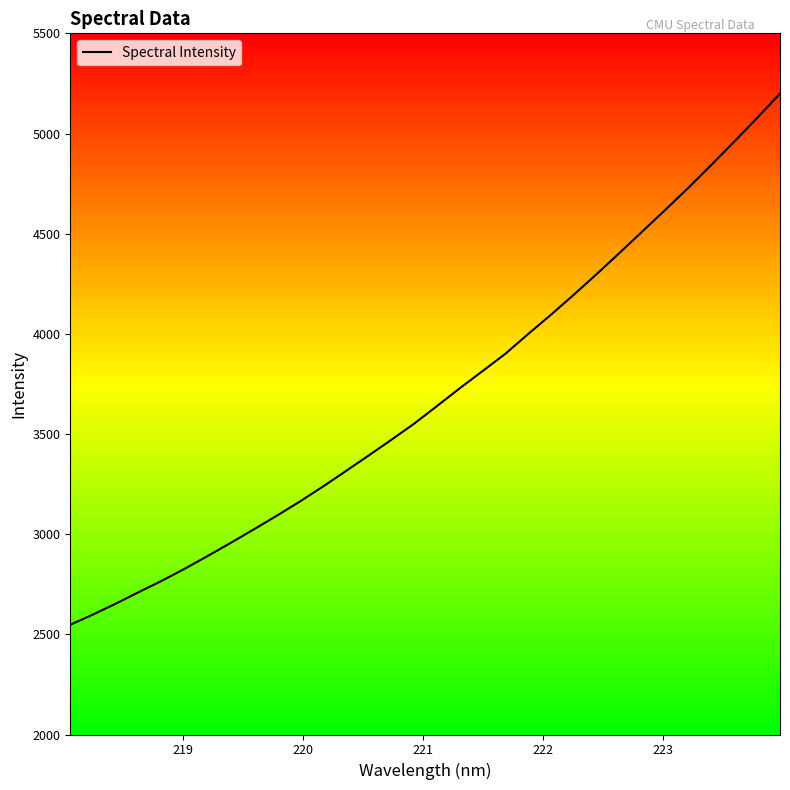

What is the difference between the maximum and minimum values?

2651.5